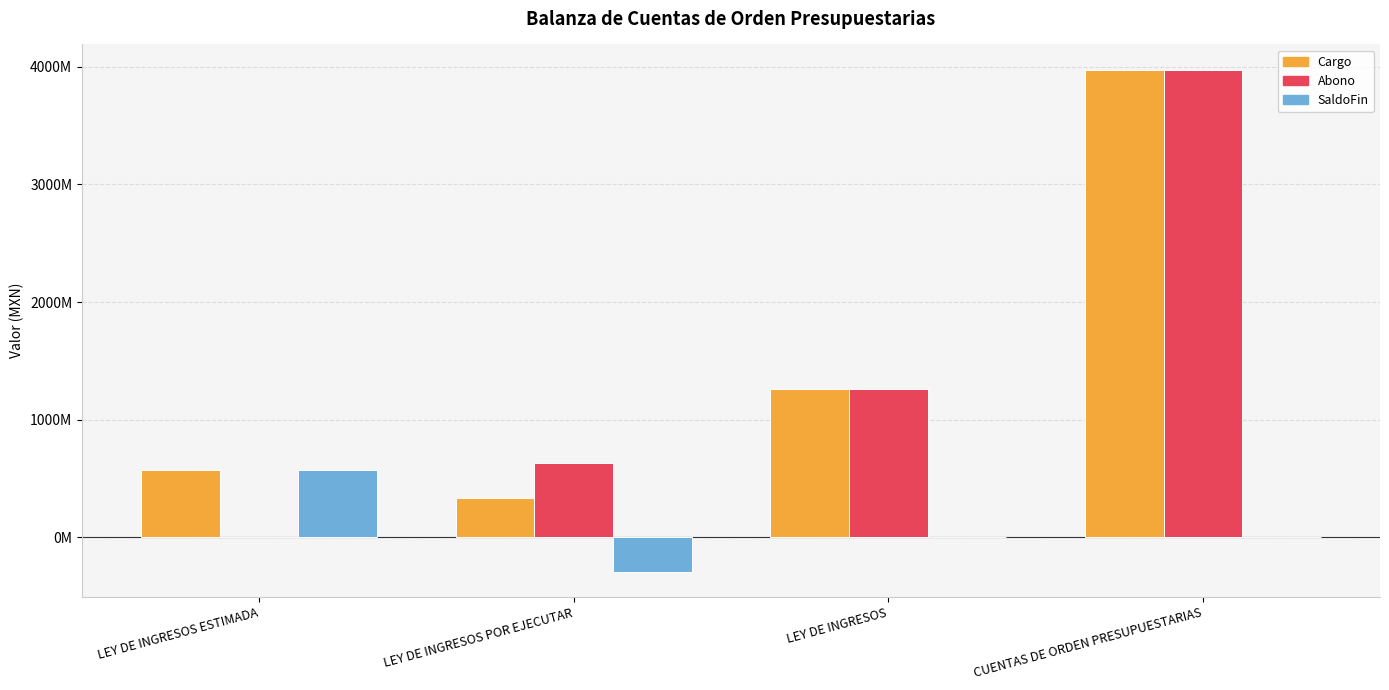

Does the chart contain stacked bars?

No